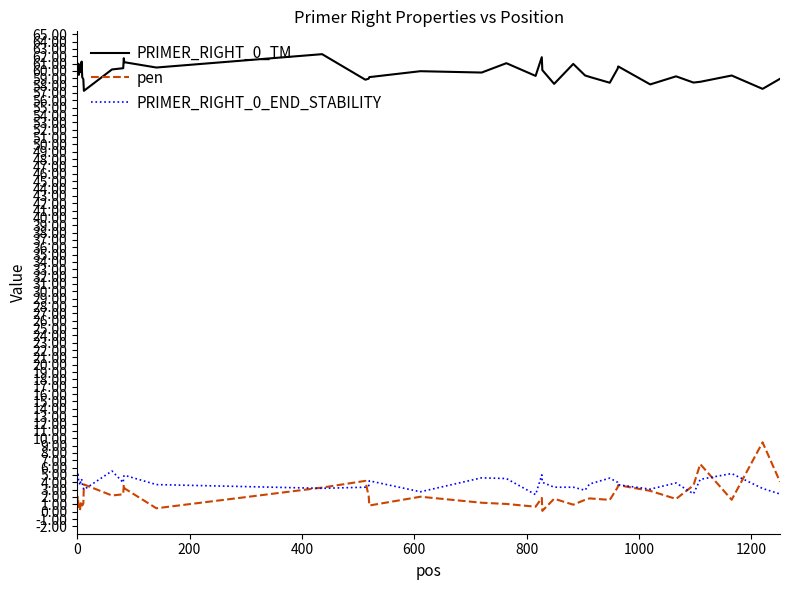

What is the maximum value shown in the chart?

62.3